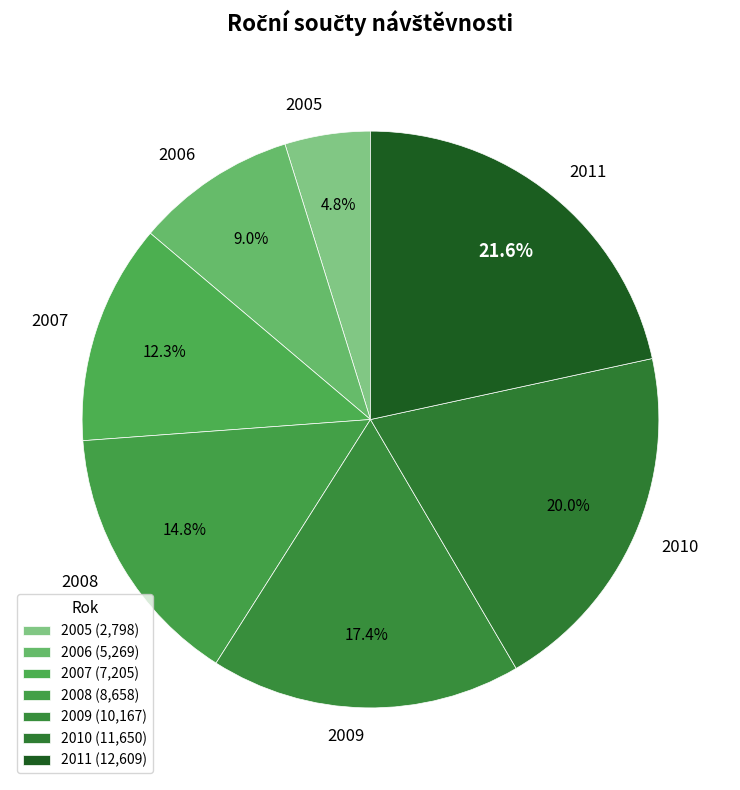

Does 2010 account for over 50% of the chart?

No